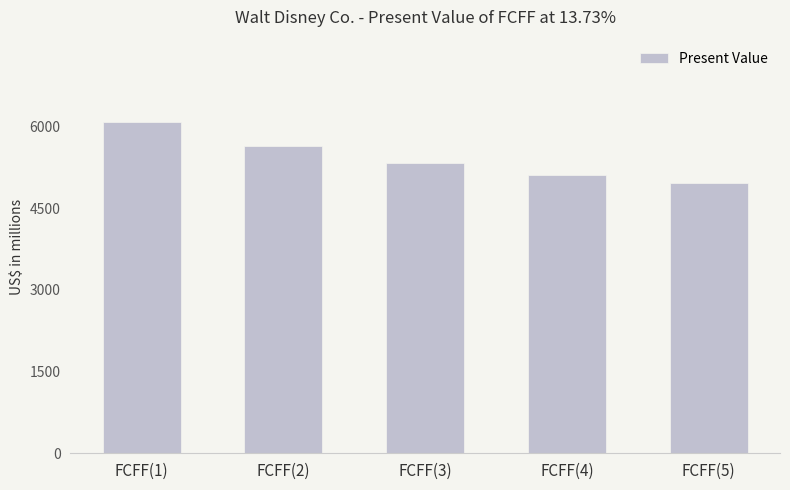

List the labels in order of value, smallest first.

FCFF(5), FCFF(4), FCFF(3), FCFF(2), FCFF(1)